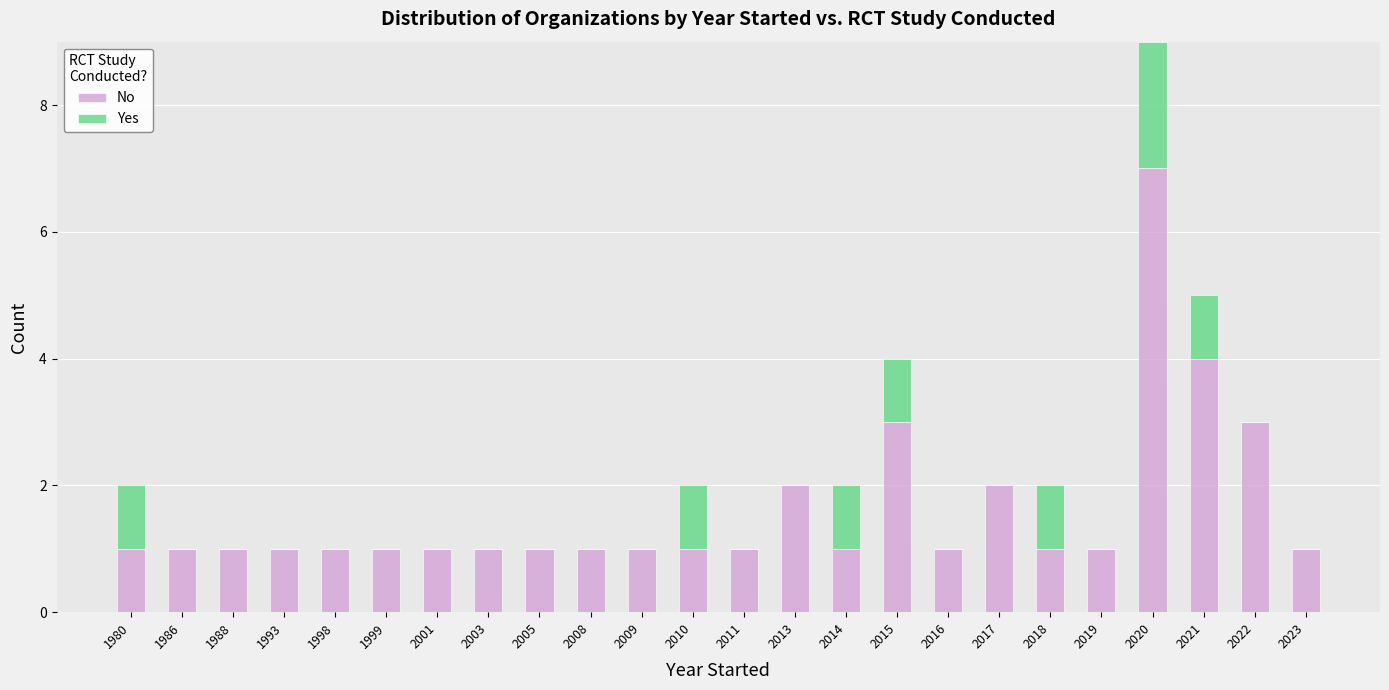

True or false: No has a value of 0 at 1998.

False